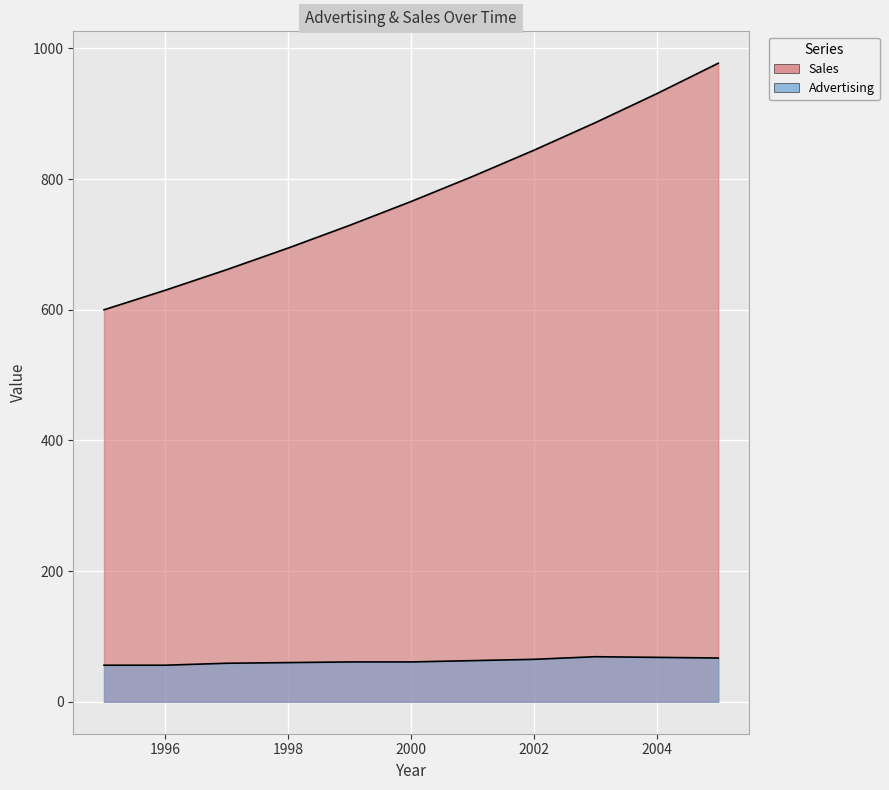

Rank the categories by Sales value from lowest to highest.

1995, 1996, 1997, 1998, 1999, 2000, 2001, 2002, 2003, 2004, 2005